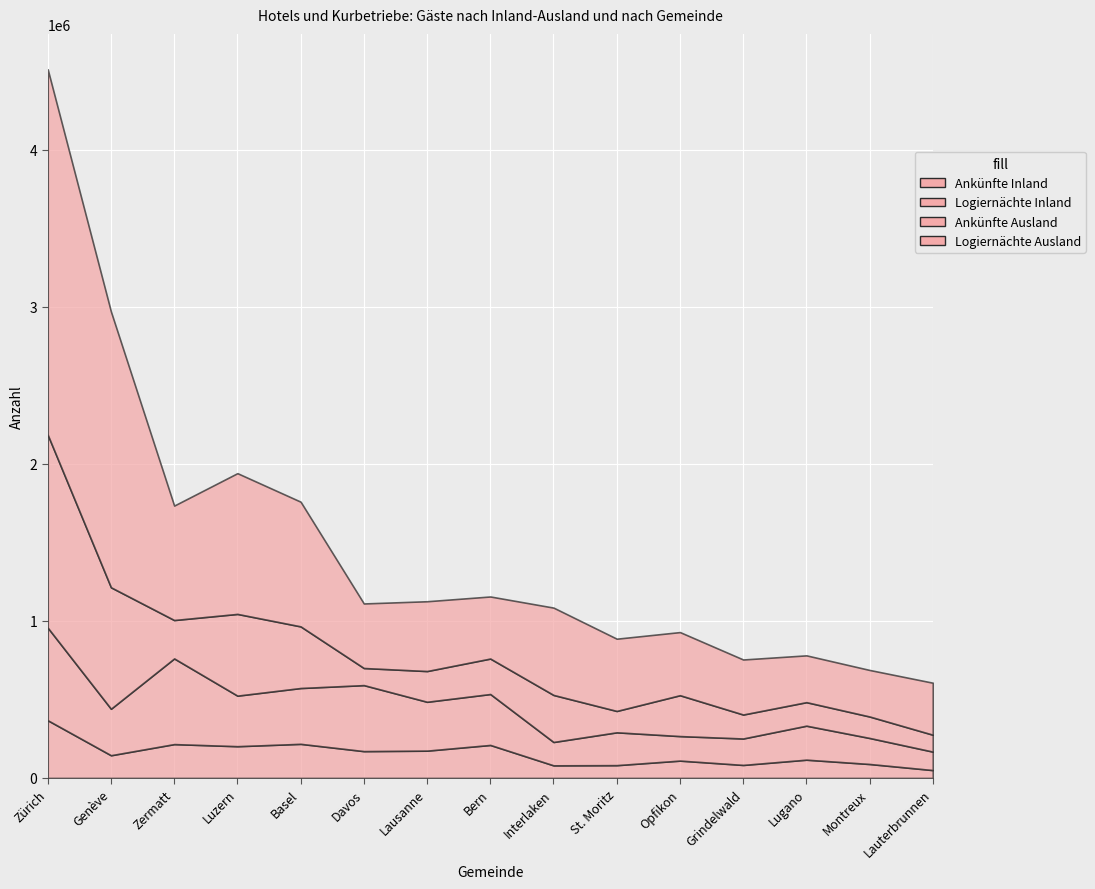

What is the label of the 14th point from the right?

Genève